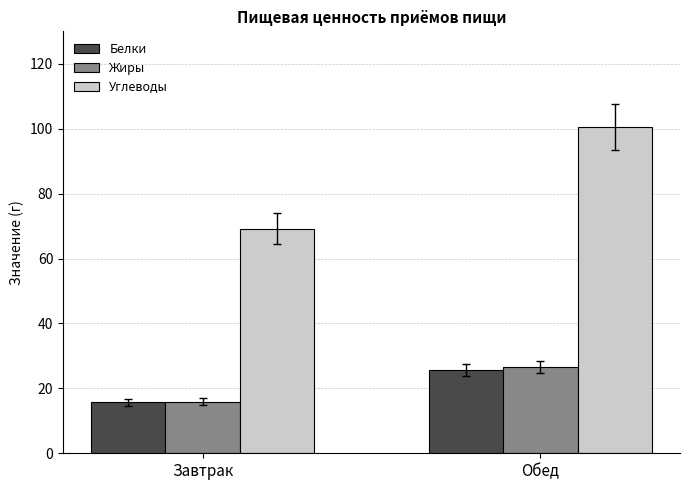

What is the label of the 2nd bar from the left?

Обед